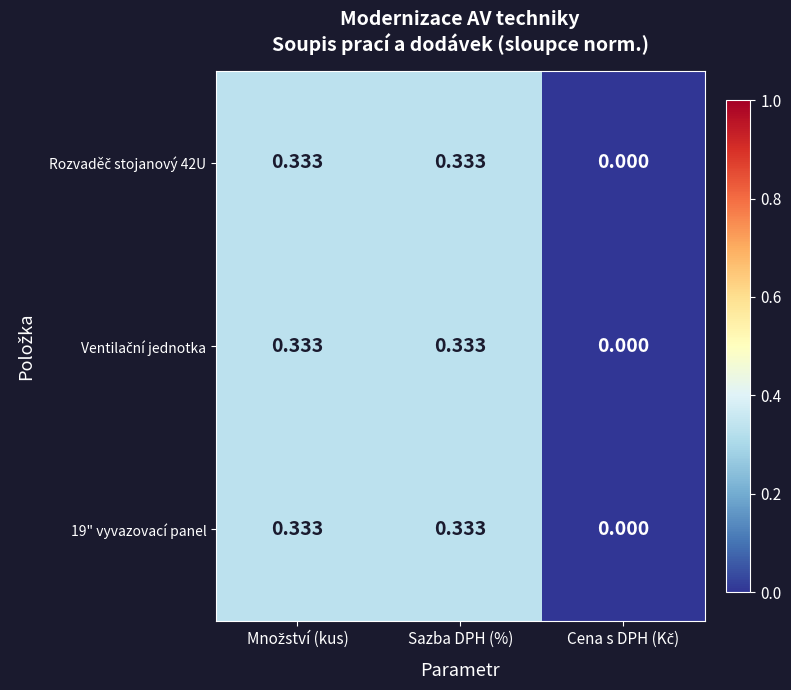

How many distinct data groups are displayed?

3